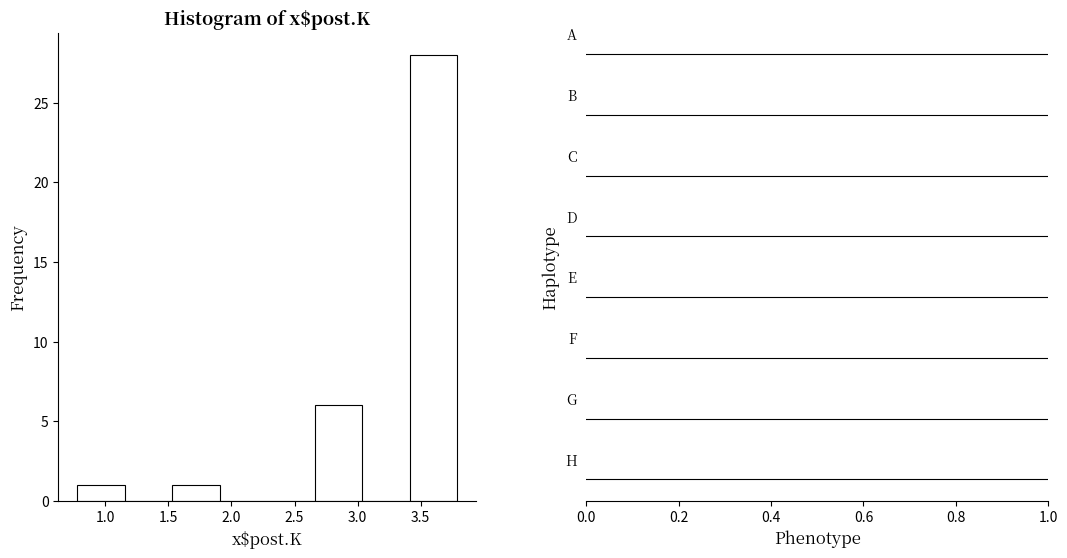

Reading left to right, list every bar in this chart as the range it spans on the x-axis followed by its height. Neither the bar edges nor the heights are printed on the chart, so give them approximately, as read against the axes.

0.80 to 1.15: 1
1.15 to 1.55: 0
1.55 to 1.90: 1
1.90 to 2.30: 0
2.30 to 2.65: 0
2.65 to 3.05: 6
3.05 to 3.40: 0
3.40 to 3.80: 28